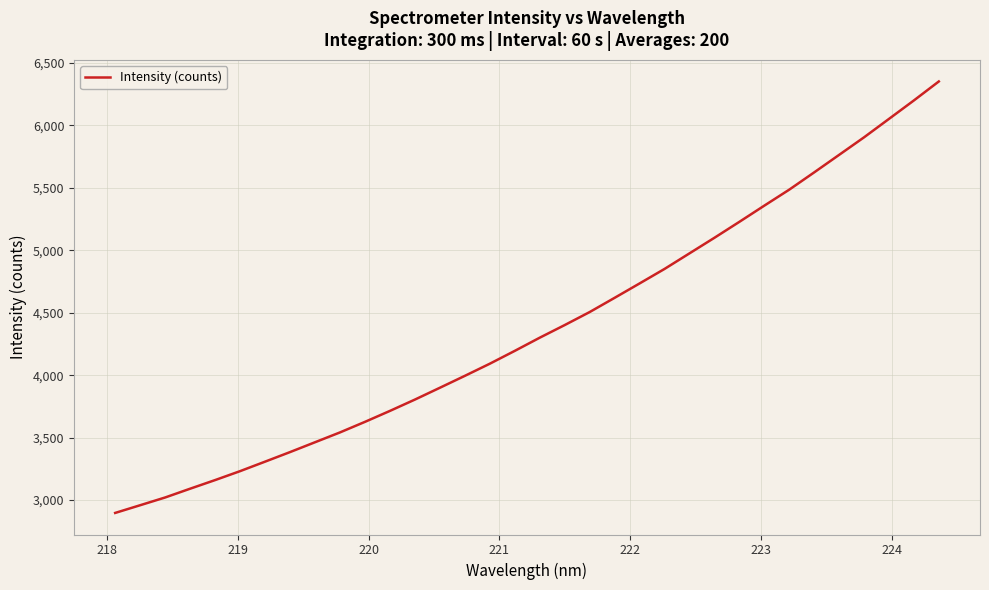

What is the minimum value shown in the chart?

2897.6